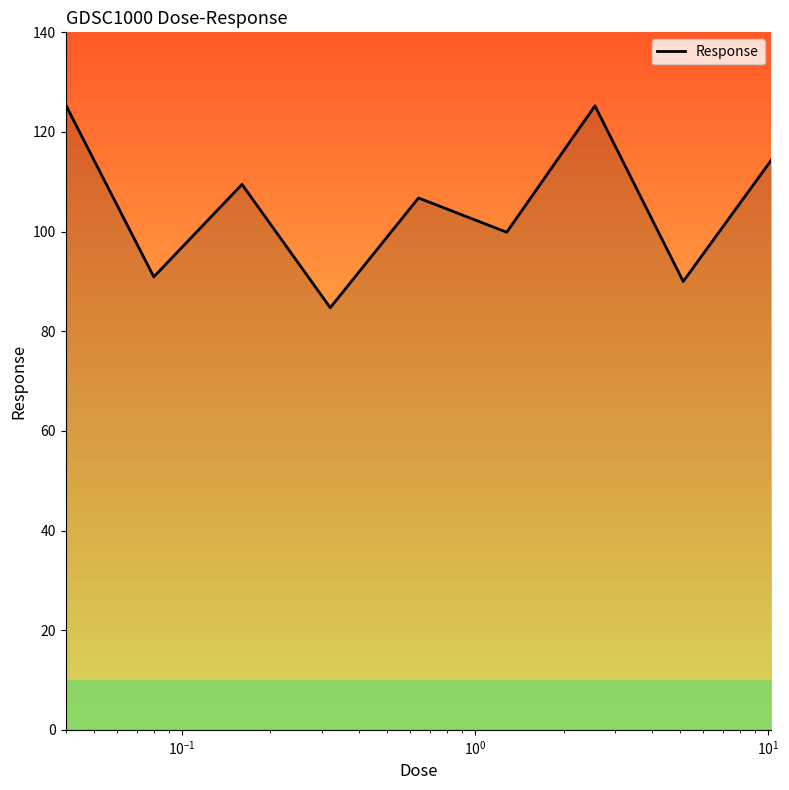

What is the smallest value displayed?

84.7